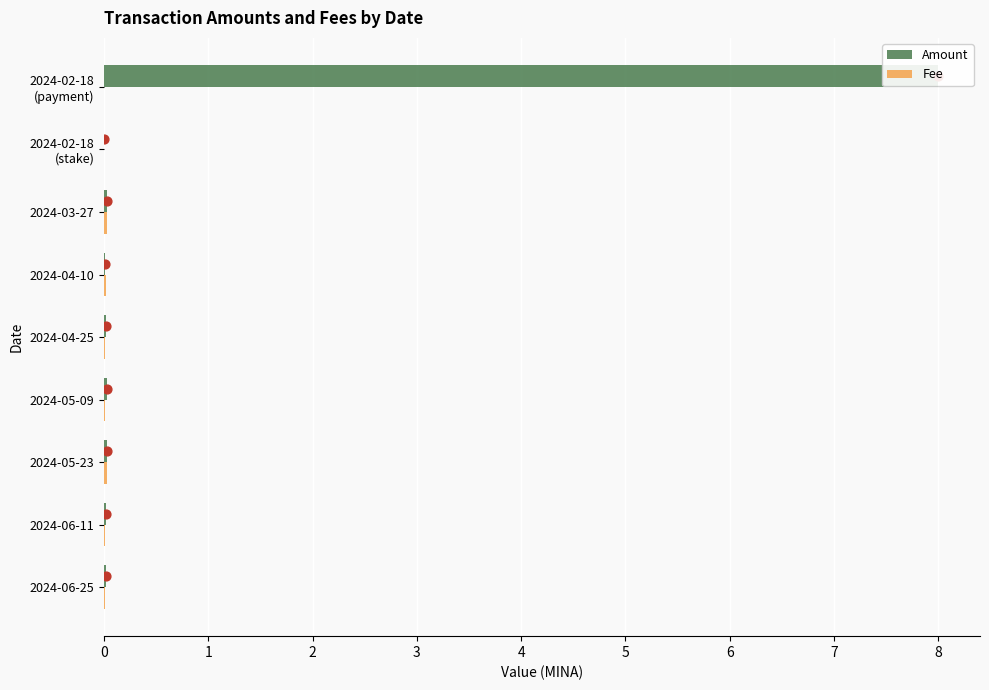

What are all the series names shown in the legend?

Amount, Fee